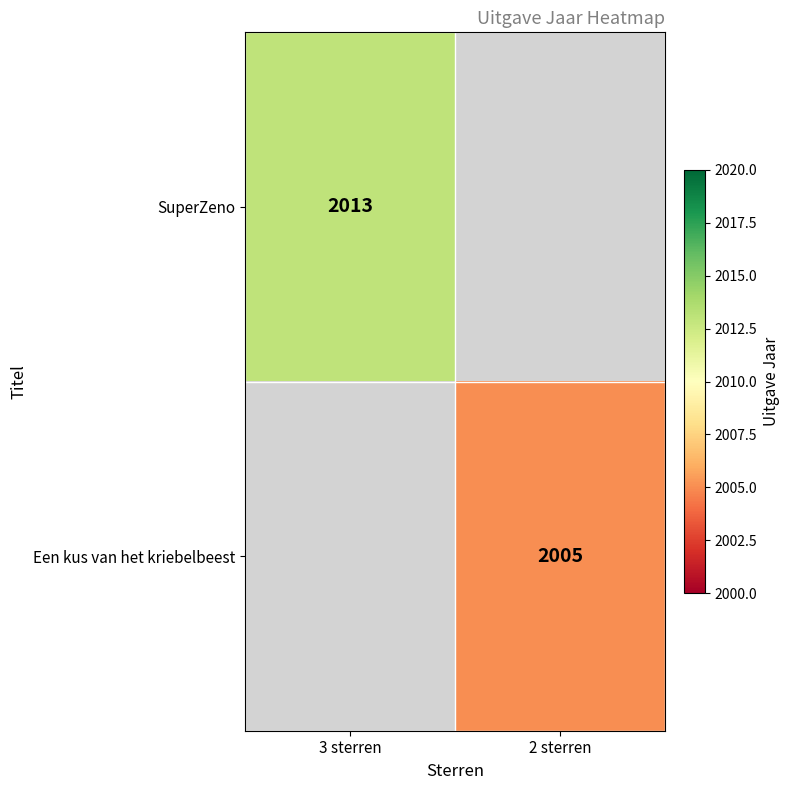

Is the value of Een kus van het kriebelbeest at 2 sterren greater than the value of SuperZeno at 3 sterren?

No